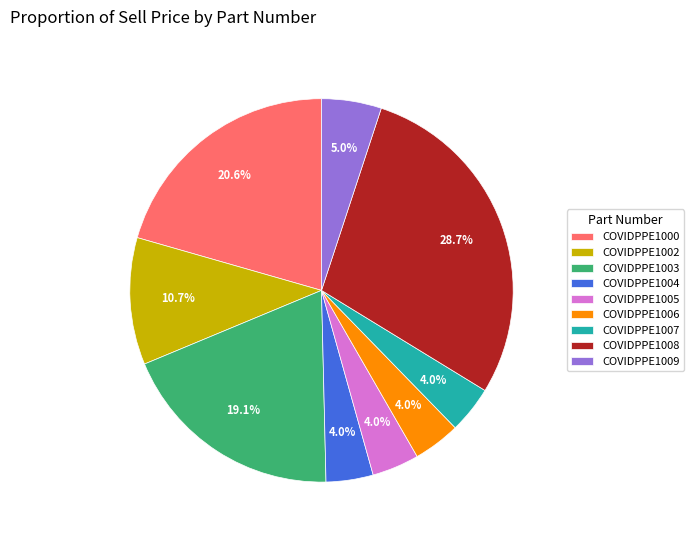

Is it true that COVIDPPE1000 is 32% of the pie?

False